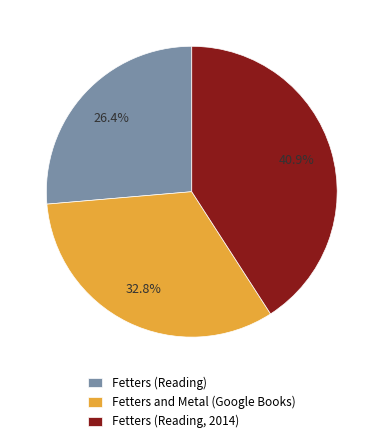

Is Fetters and Metal (Google Books) the majority of the pie?

No